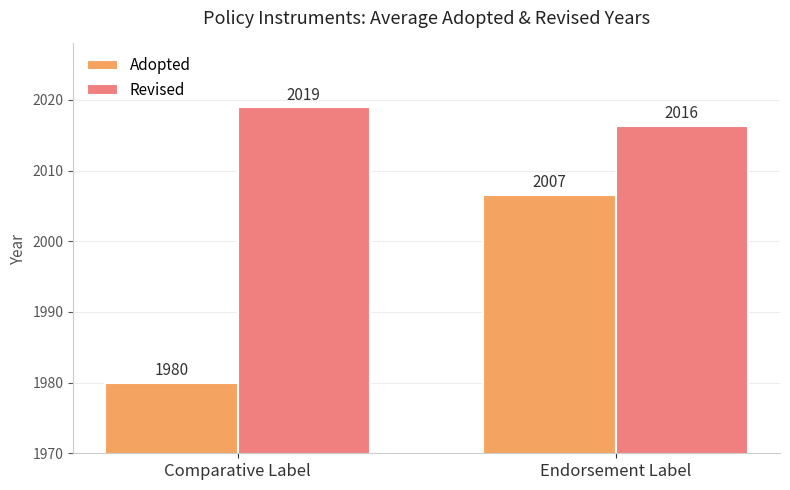

At how many categories does at least one series exceed 1994?

2